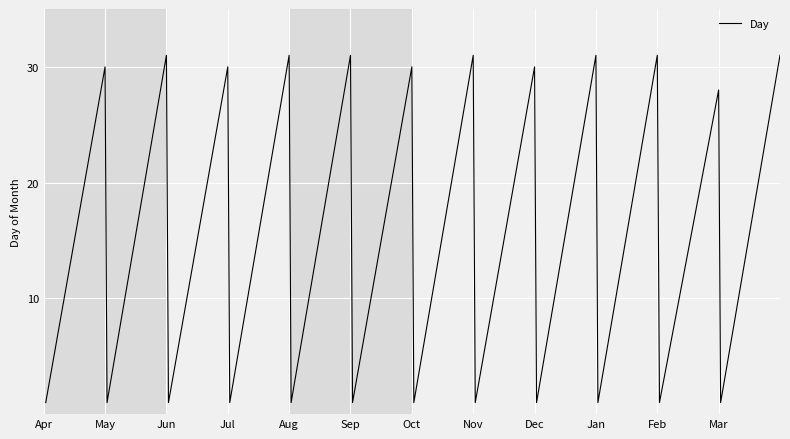

What is the greatest value displayed?

31